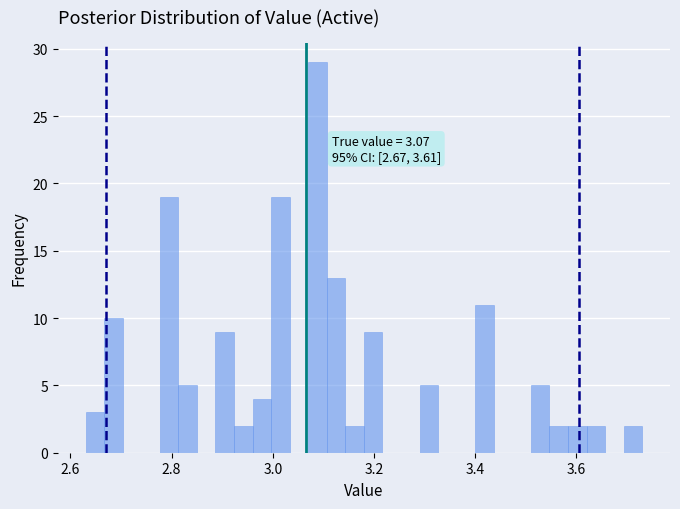

Read against the x-axis, roughly where is the centre of the tallest bar?

3.08